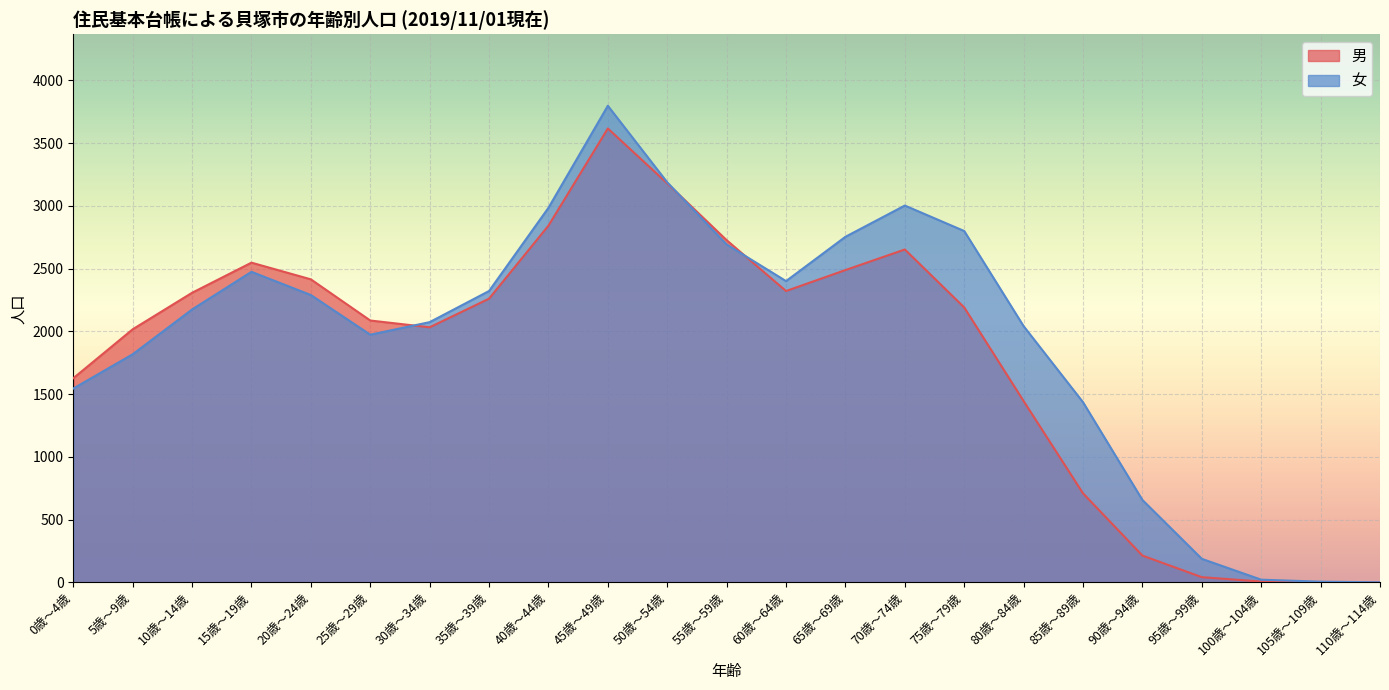

Where is the first local maximum for 女?

15歳～19歳